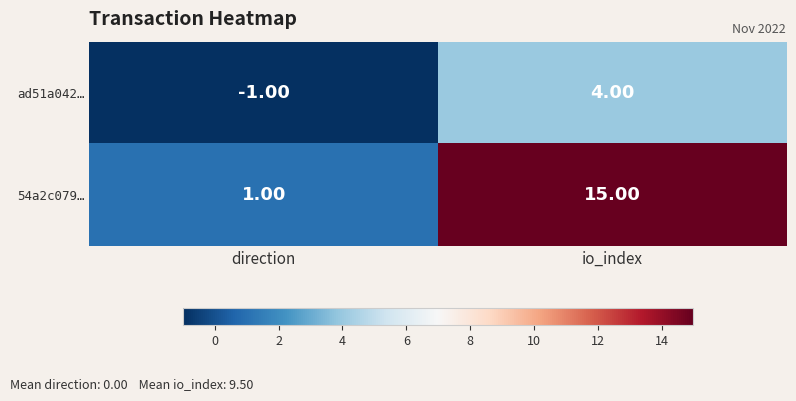

Where is ad51a042… nearest to the value 1?

direction